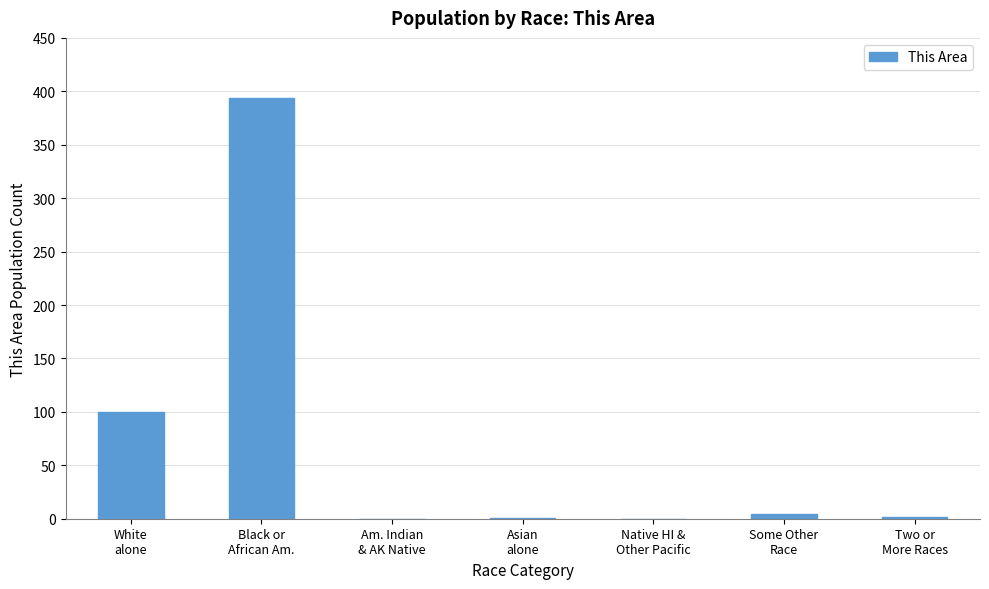

Count the number of data series in this chart.

1